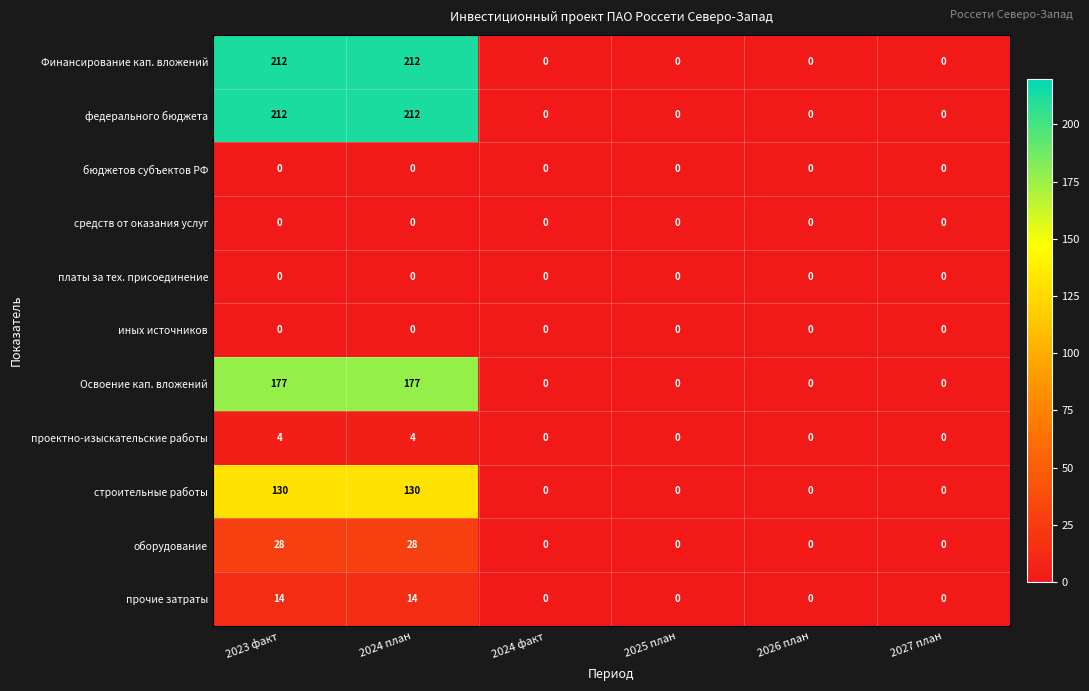

True or false: федерального бюджета has a value of 0 at 2027 план.

True